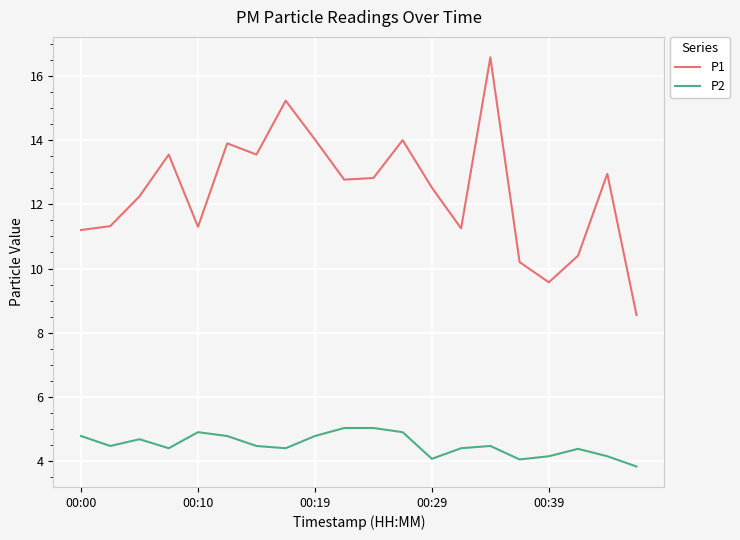

List the series in order of their overall mean, highest first.

P1, P2